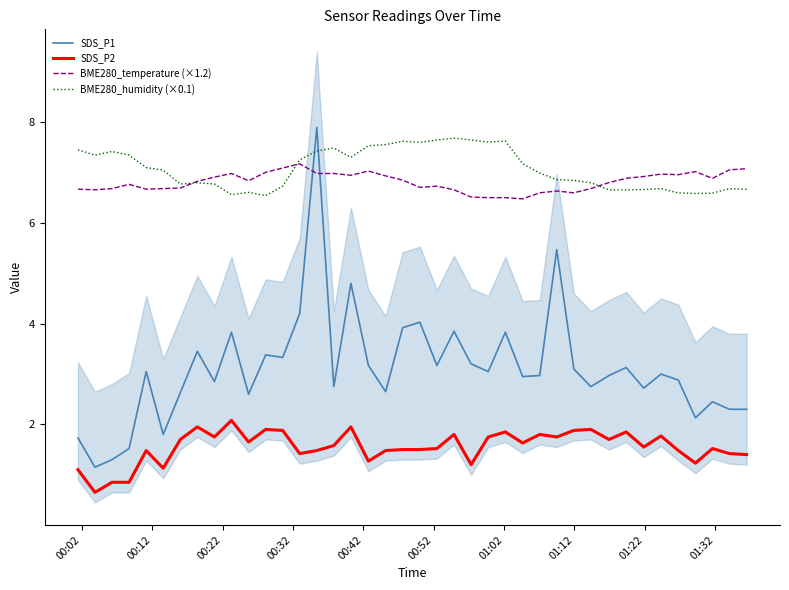

True or false: BME280_temperature (×1.2) and SDS_P1 cross at least once.

True